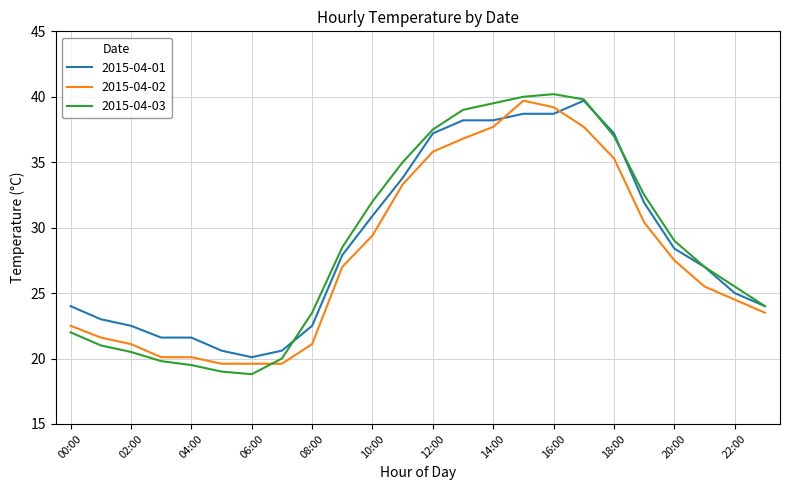

Which series has the largest range (max minus min)?

2015-04-03